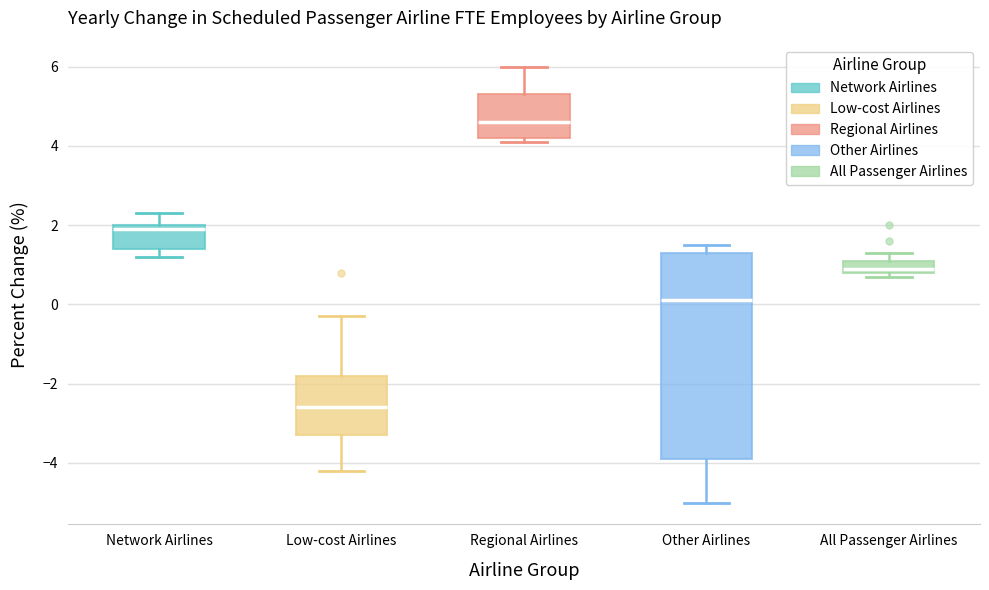

Which box has the lowest median line?

Low-cost Airlines